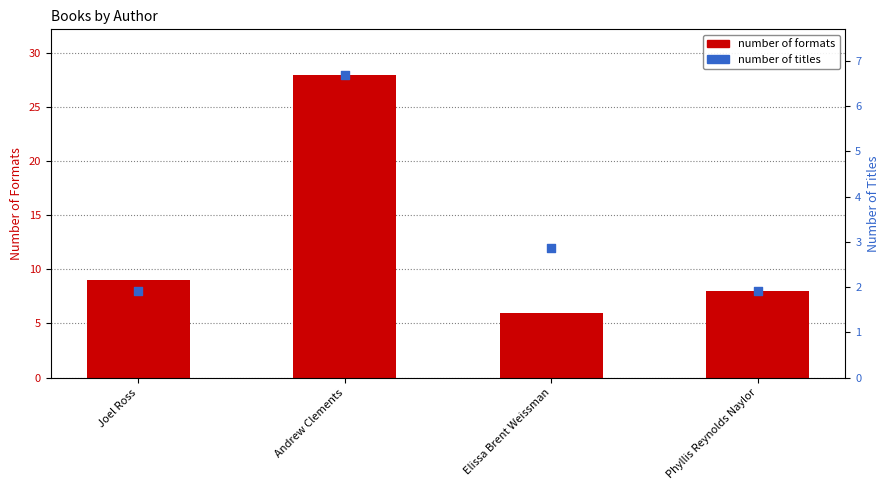

Which series reaches the maximum Y coordinate?

number of formats